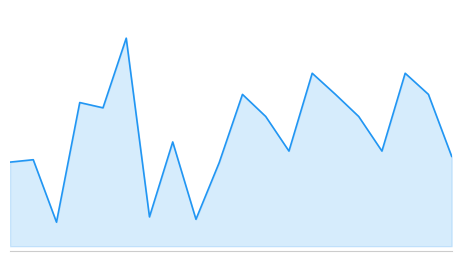

How many points are higher than both their immediate neighbors (excluding endpoints)?

7